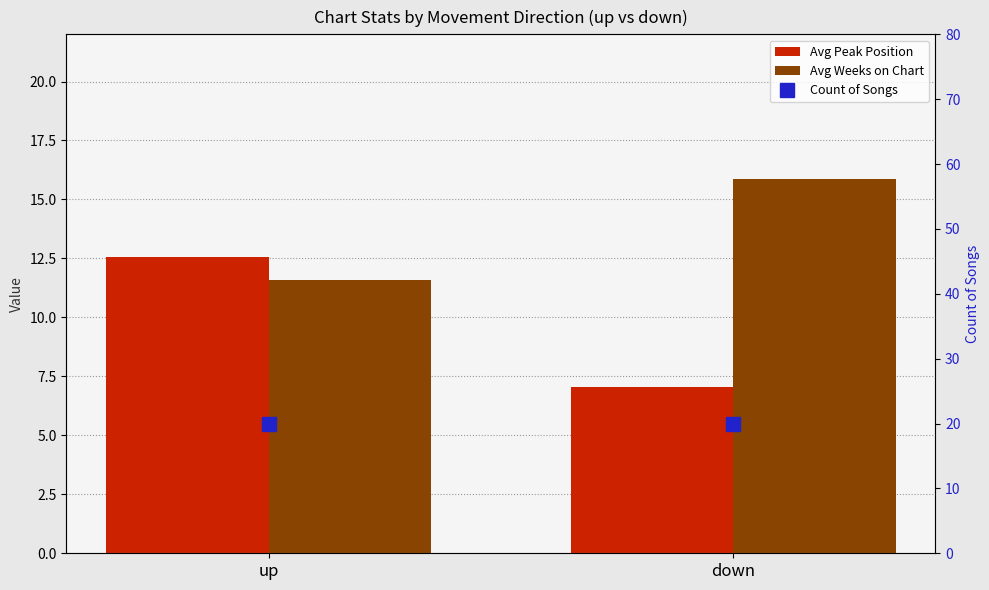

What is the sum of the Count of Songs values at down and up?

40.0